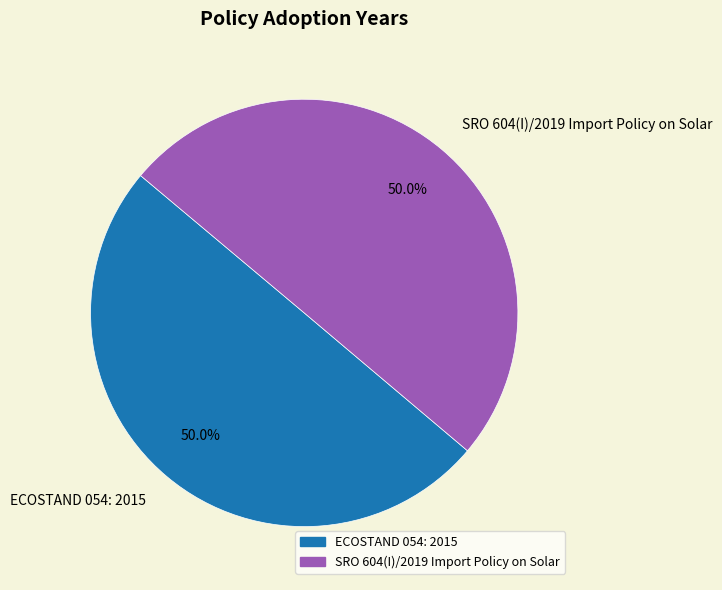

Combined, do ECOSTAND 054: 2015 and SRO 604(I)/2019 Import Policy on Solar account for over 50%?

Yes